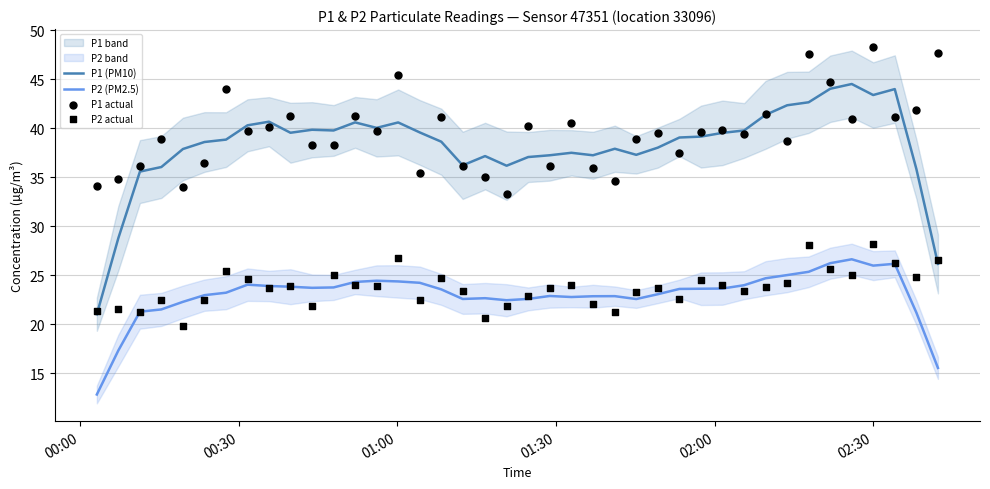

Which series contains the lowest Y value?

P2 (PM2.5)